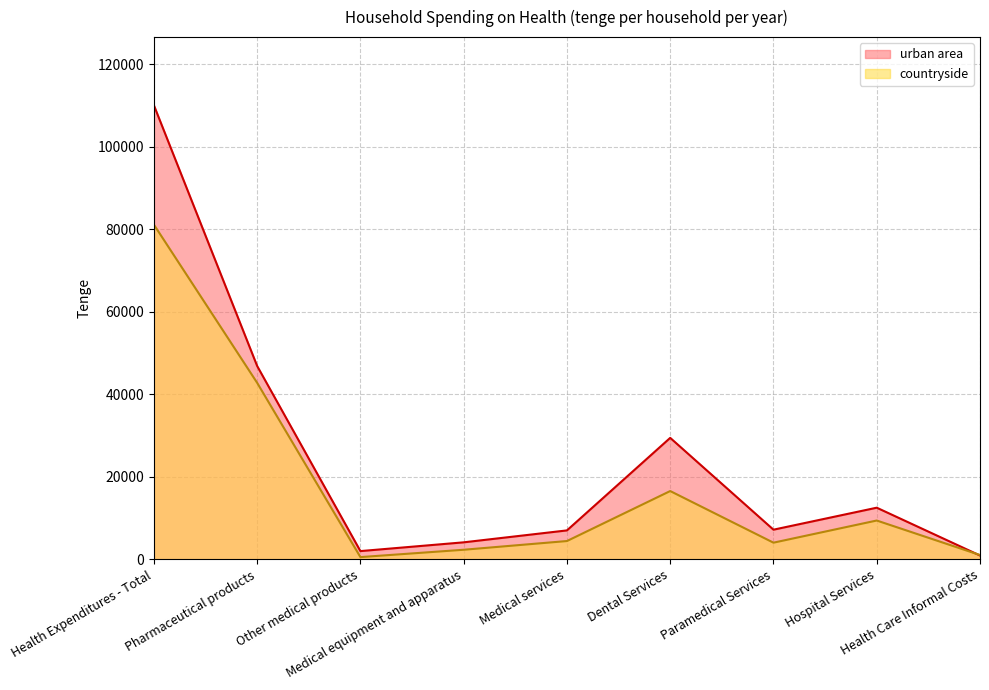

Reading left to right, list all the values displayed in this chart.

urban area: 110019	46848	1997	4119	7008	29428	7183	12510	926
countryside: 81094	42767	542	2320	4433	16543	4037	9404	1048